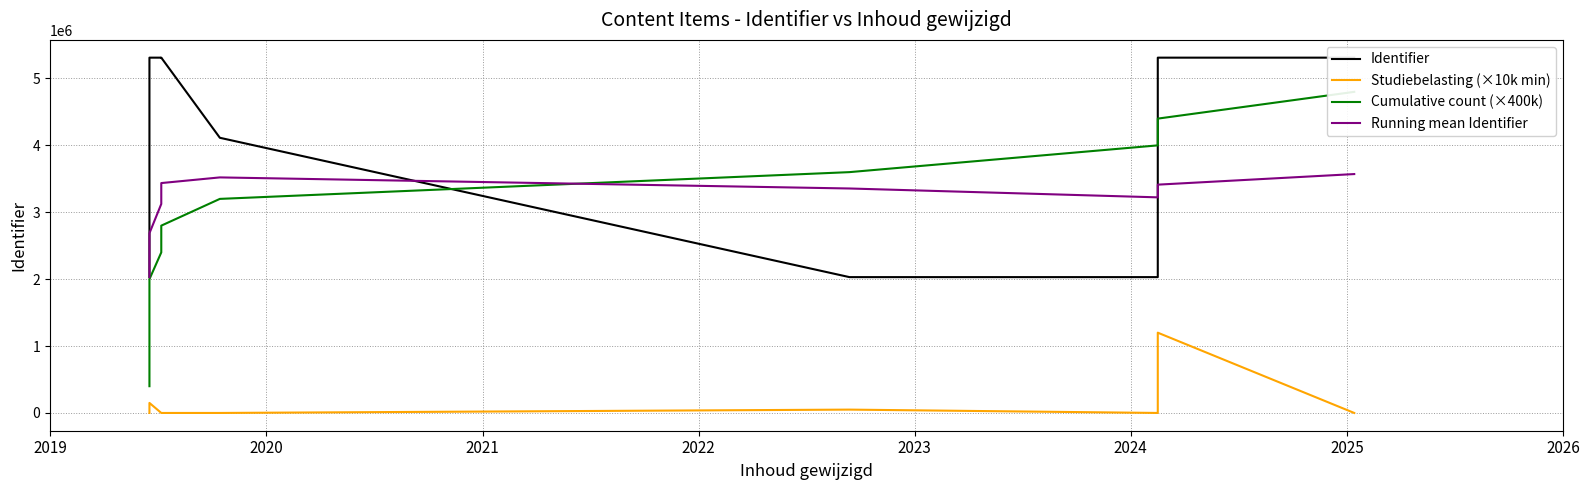

What is the total value across all series at 2019?

4460894.0